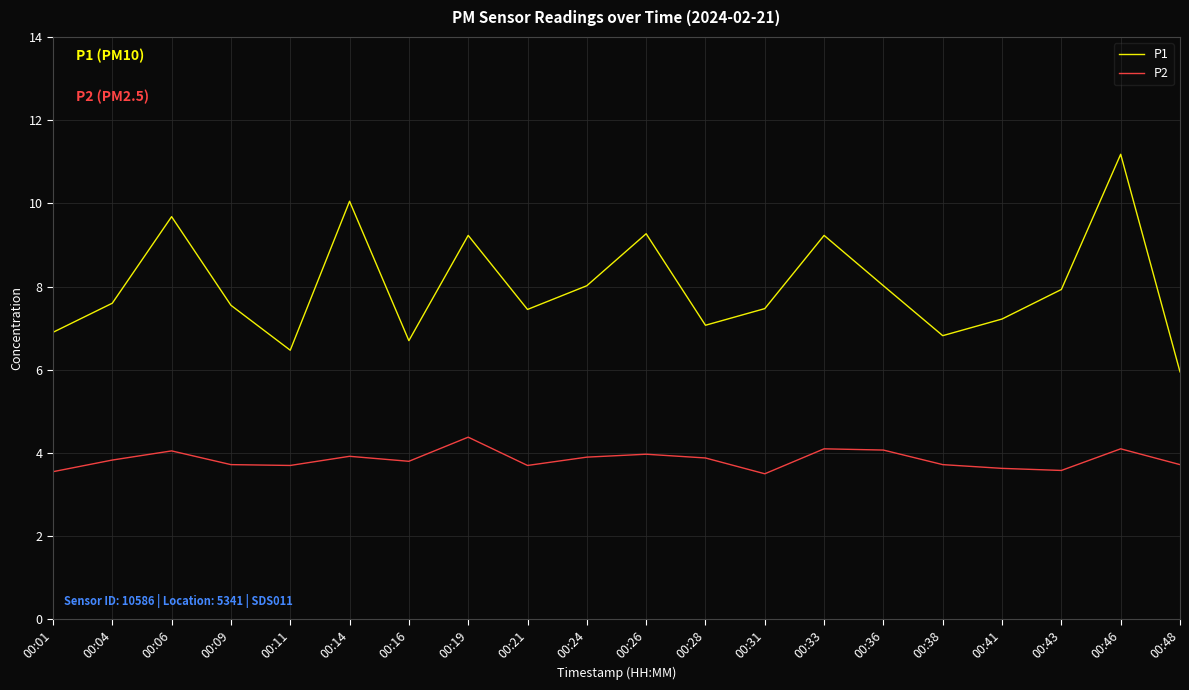

What is the spread (max minus min) of values at 00:38?

3.1